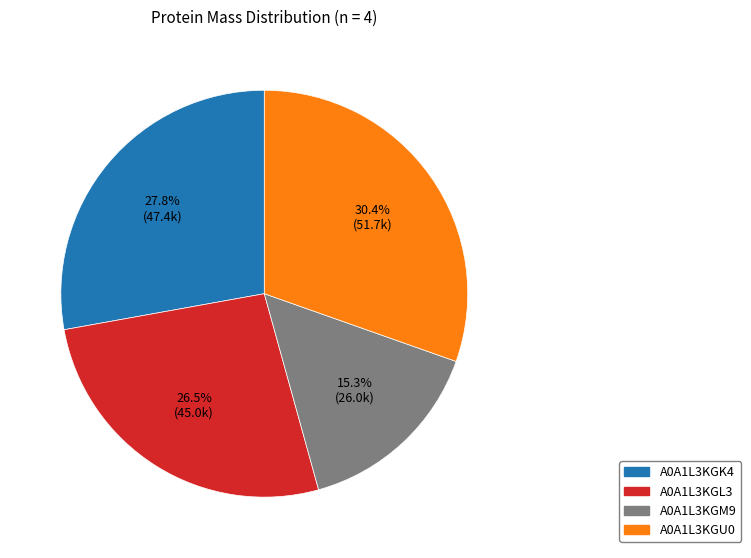

How much of the chart is everything except A0A1L3KGL3?

73.5%